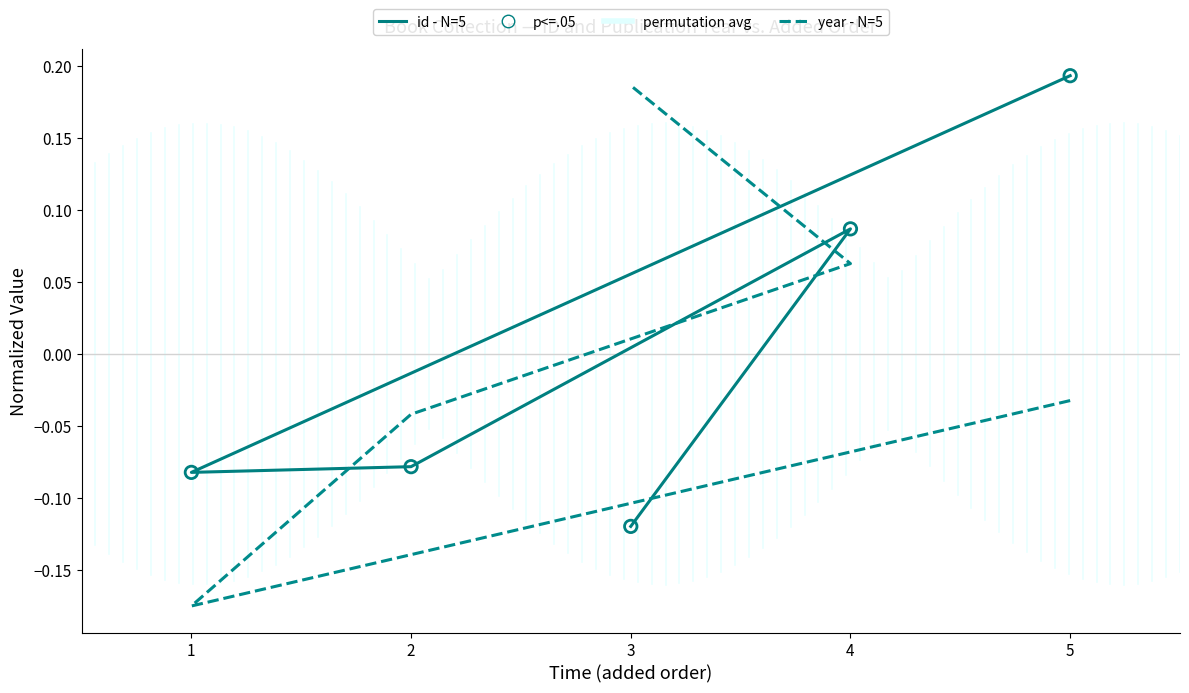

Which series has the largest Y range (max minus min)?

year